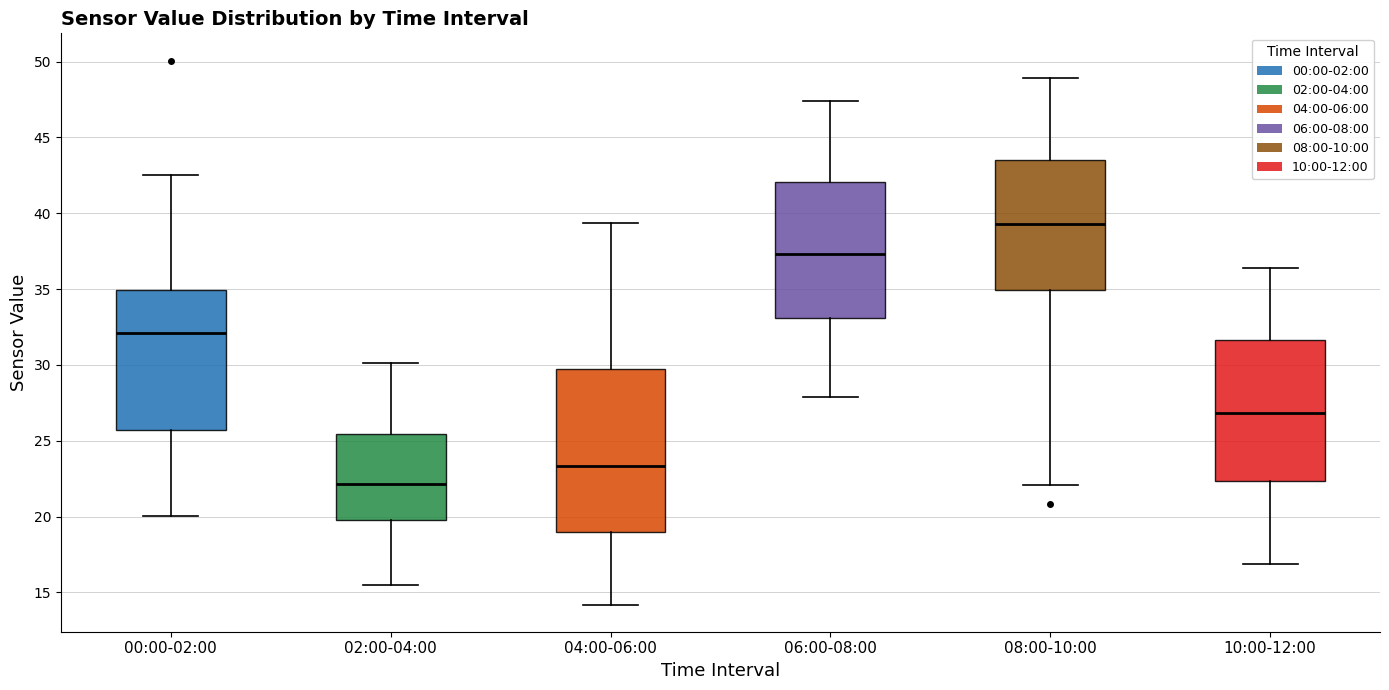

Which box is the tallest, from its lower edge to its upper edge?

04:00-06:00